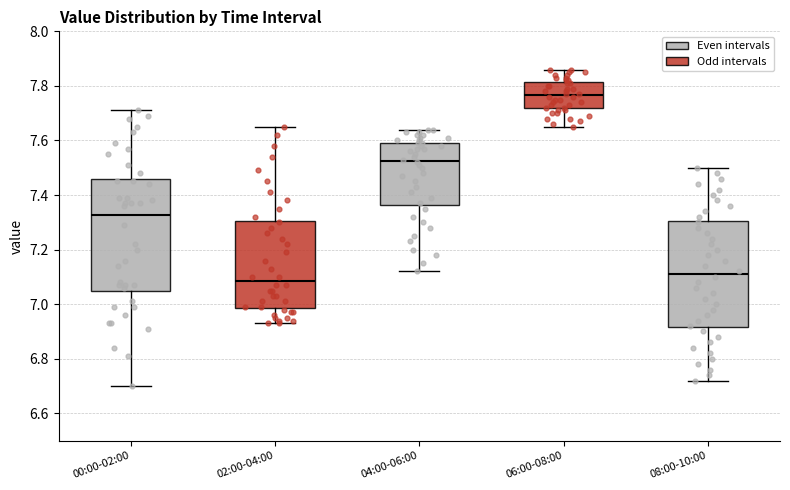

Where does the upper whisker of the box for 08:00-10:00 end on the y-axis? The values are not printed on the chart, so give them approximately, as read against the axis.

7.50